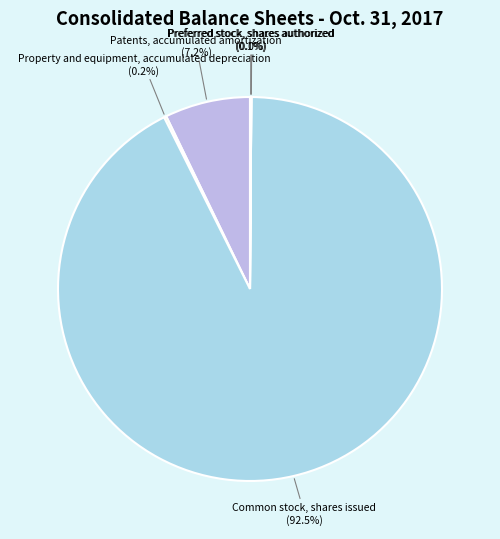

How many slices are in this pie chart?

5